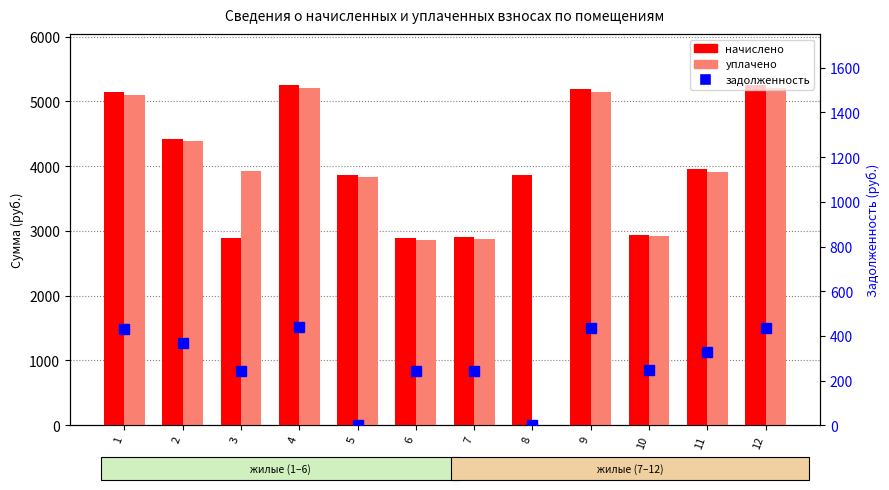

Rank the series at 7 from lowest to highest value.

задолженность, уплачено, начислено